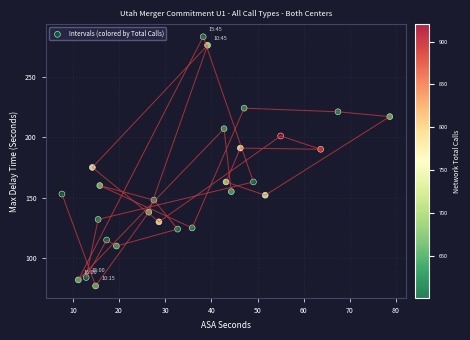

What Y value in the scatter plot is closest to 180?

175